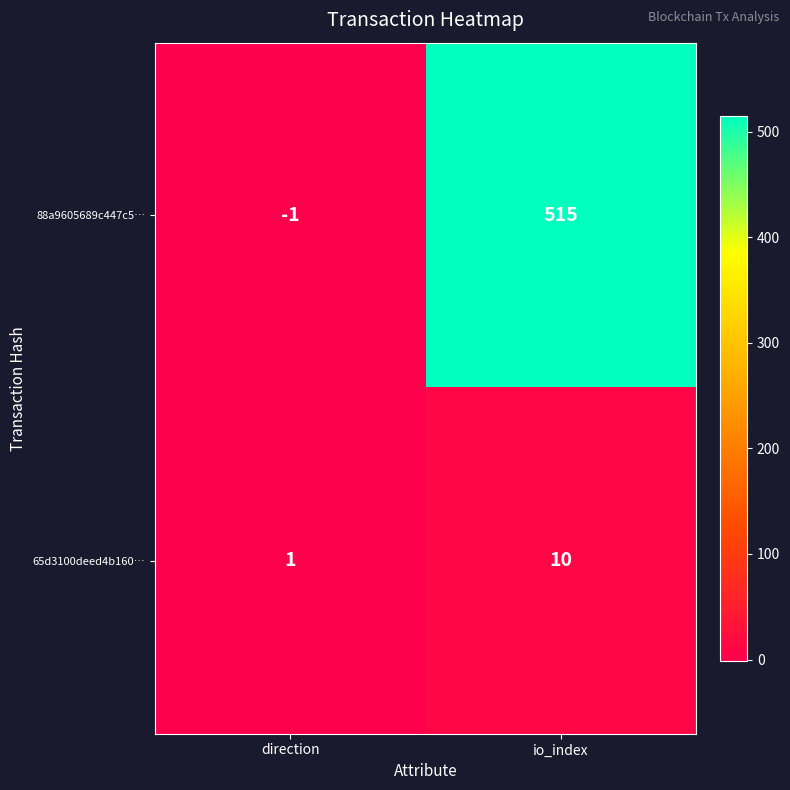

Read the 65d3100deed4b160… value at io_index.

10